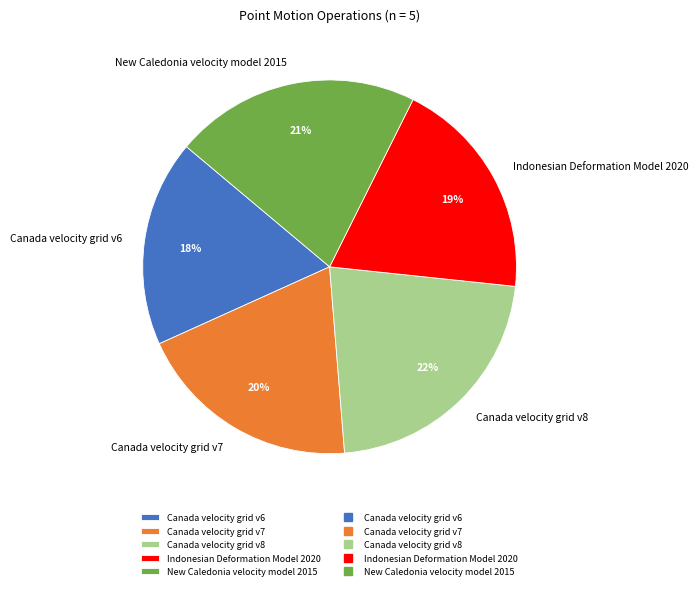

Combined, do Canada velocity grid v8 and Indonesian Deformation Model 2020 account for over 50%?

No